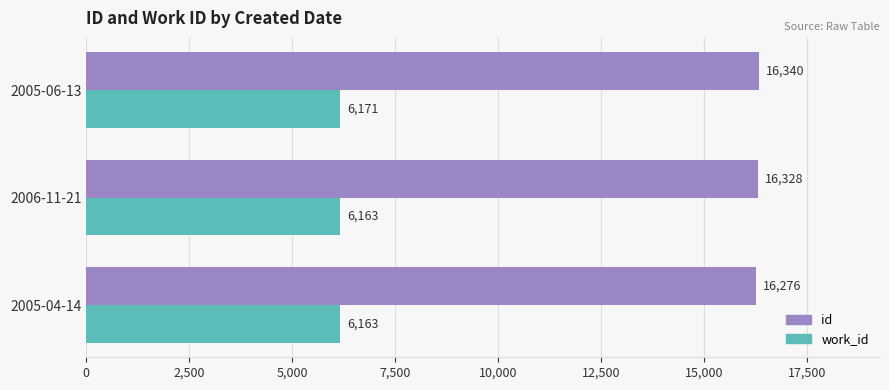

At which label is id closest to 16308?

2006-11-21